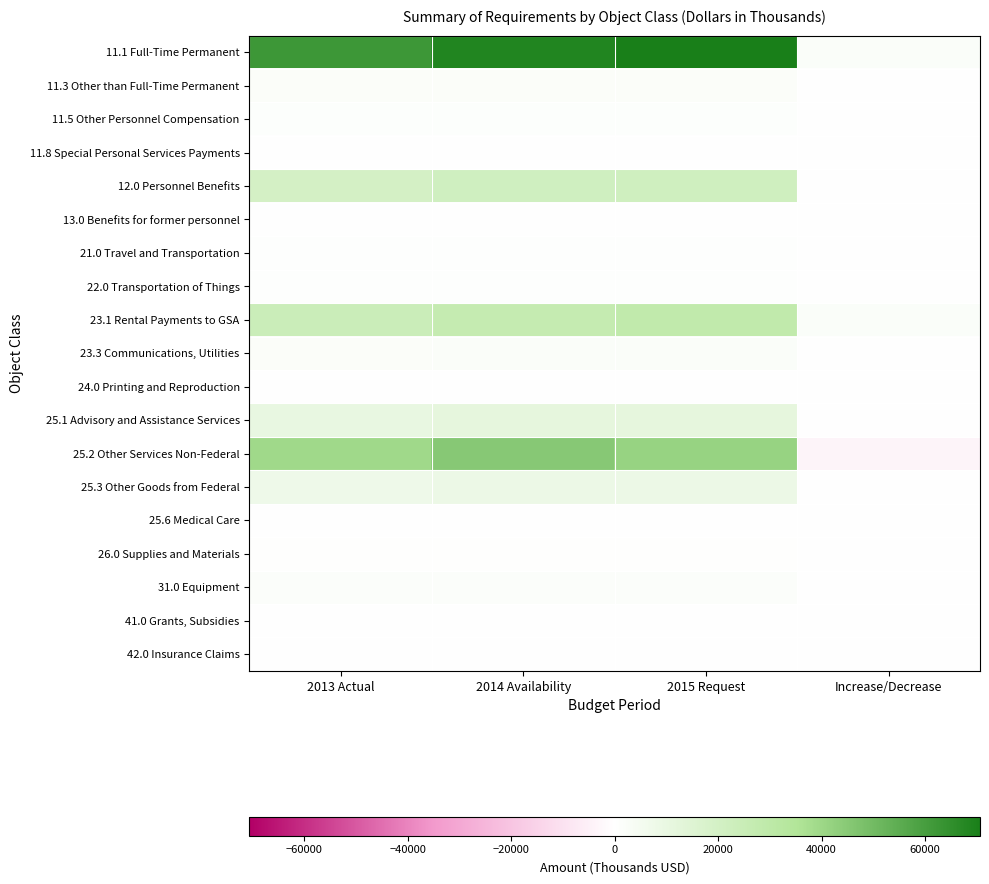

What is the spread (max minus min) of values at 2013 Actual?

62328